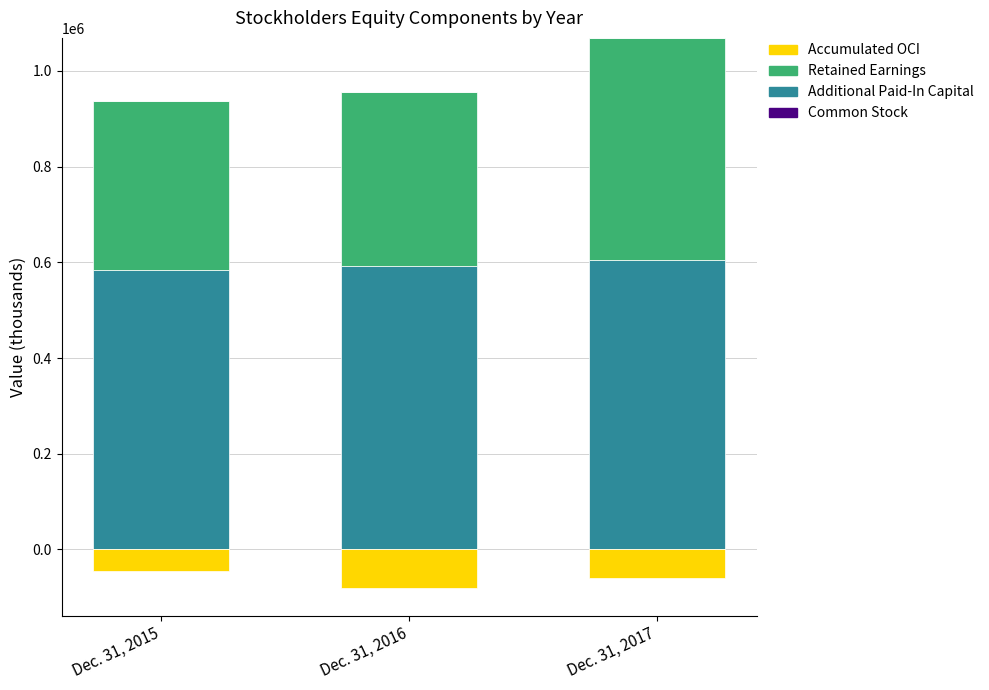

At which category does the chart reach its peak across all series?

Dec. 31, 2017